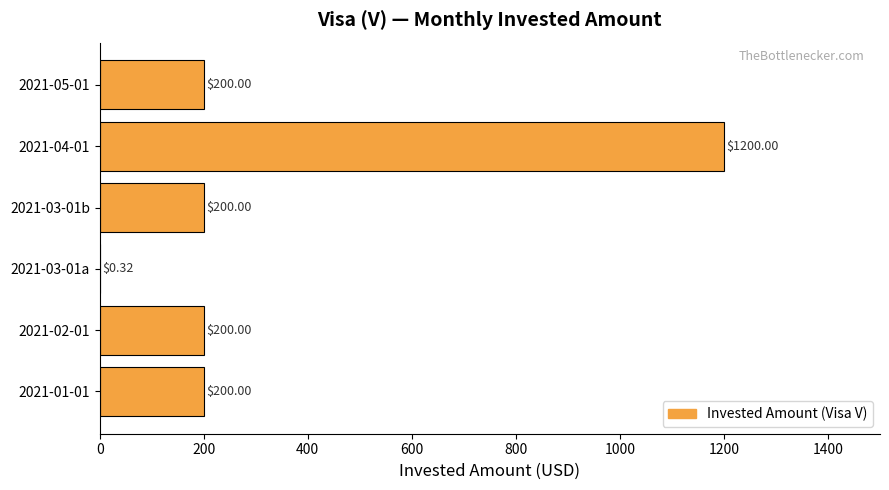

What is the sum of the values at 2021-03-01b and 2021-05-01?

400.0